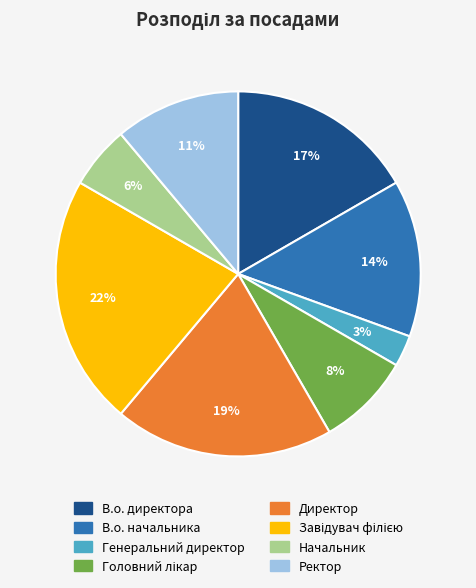

Is it true that Генеральний директор is 3% of the pie?

True